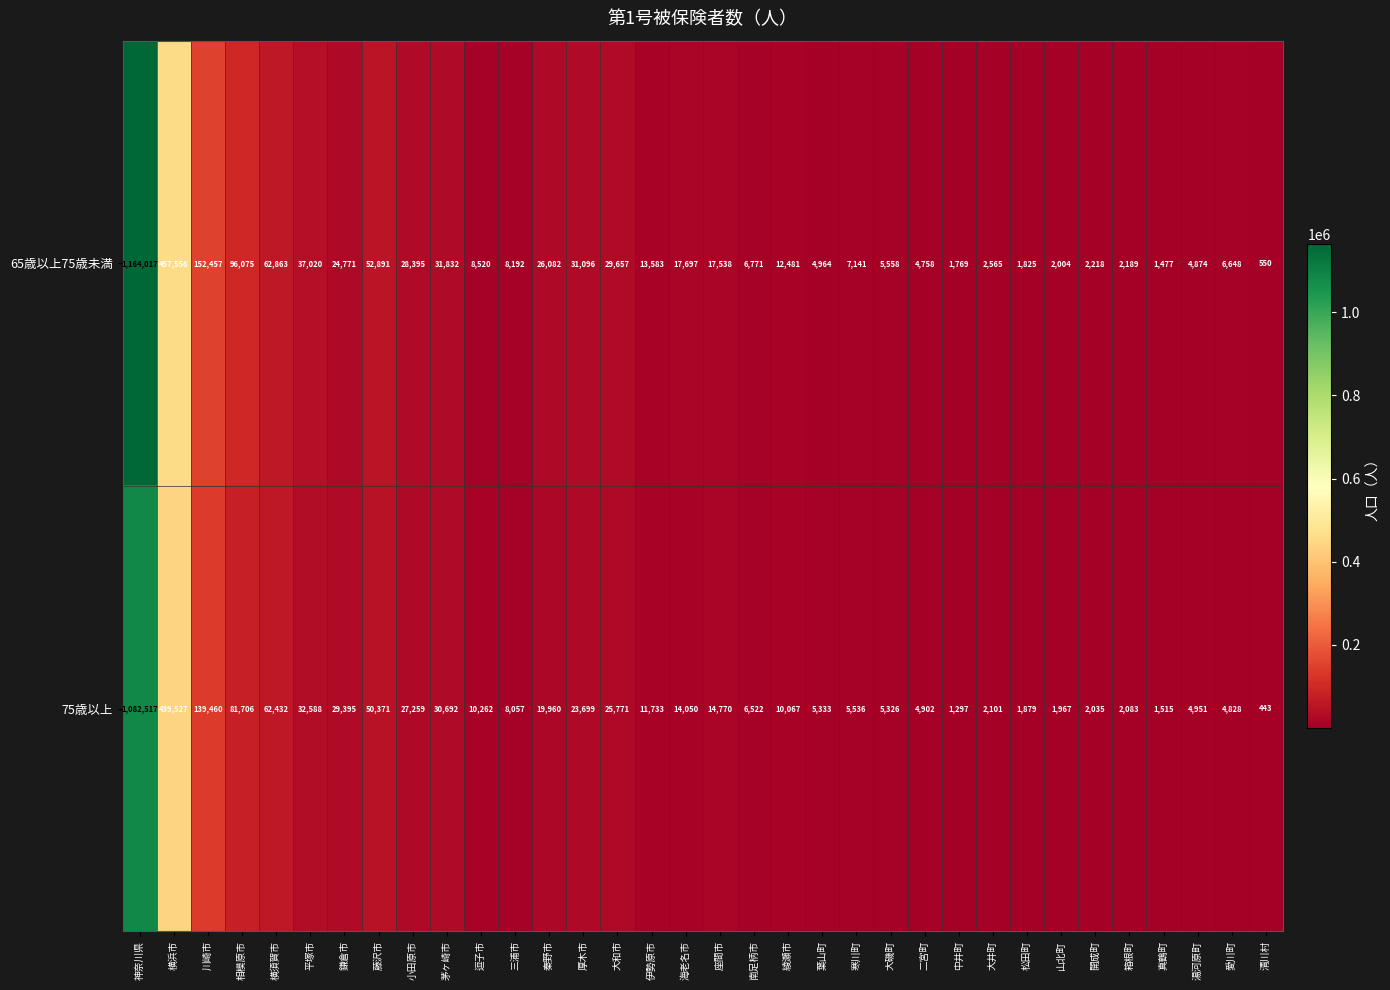

Which series has the widest spread of values?

65歳以上75歳未満